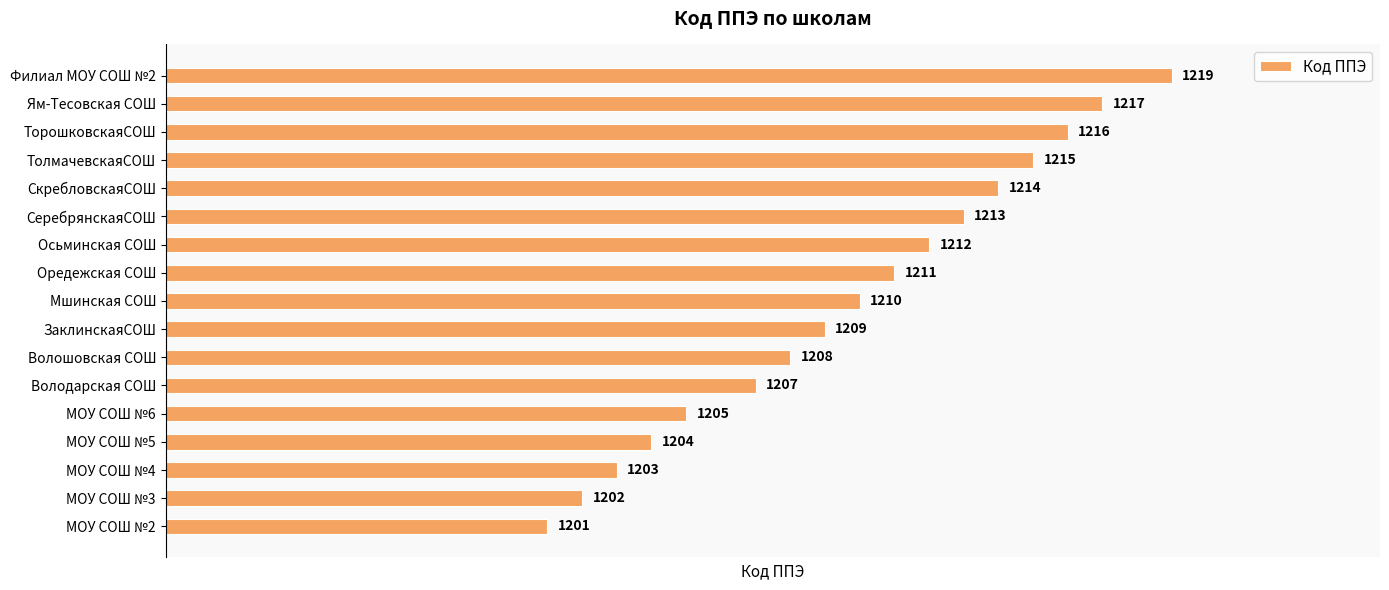

Is it true that the value at Володарская СОШ is 2074?

False